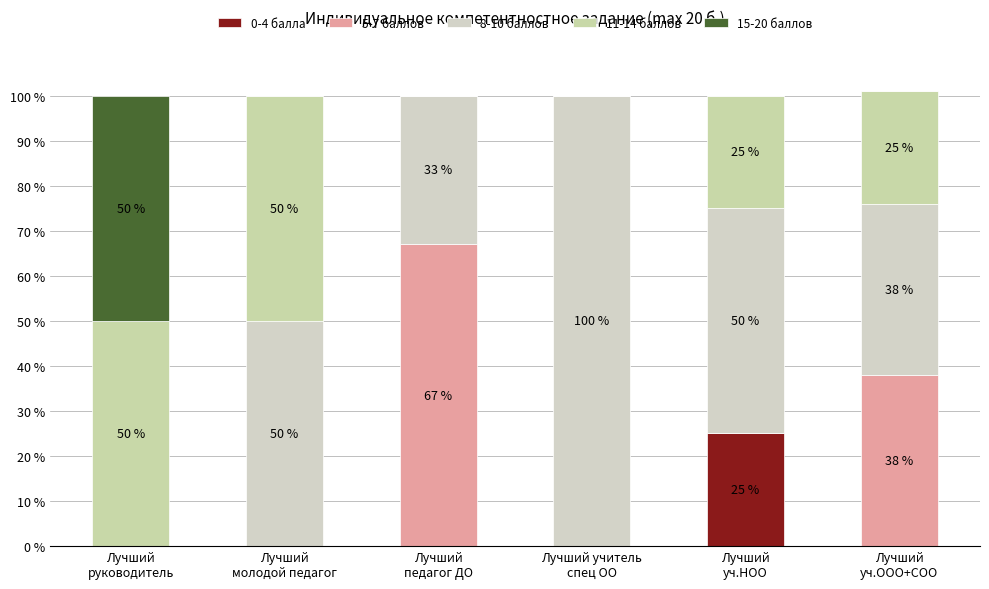

Count the number of categories in the chart.

6